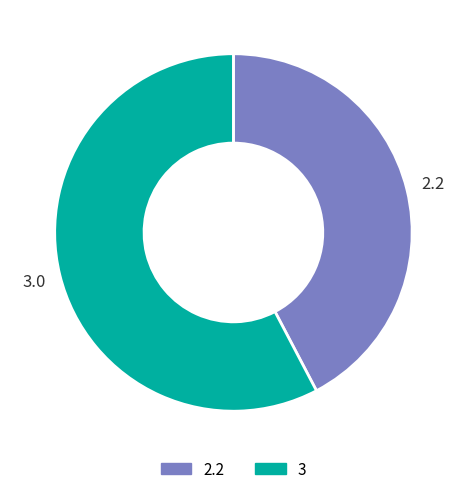

Rank the categories by value from highest to lowest.

3, 2.2